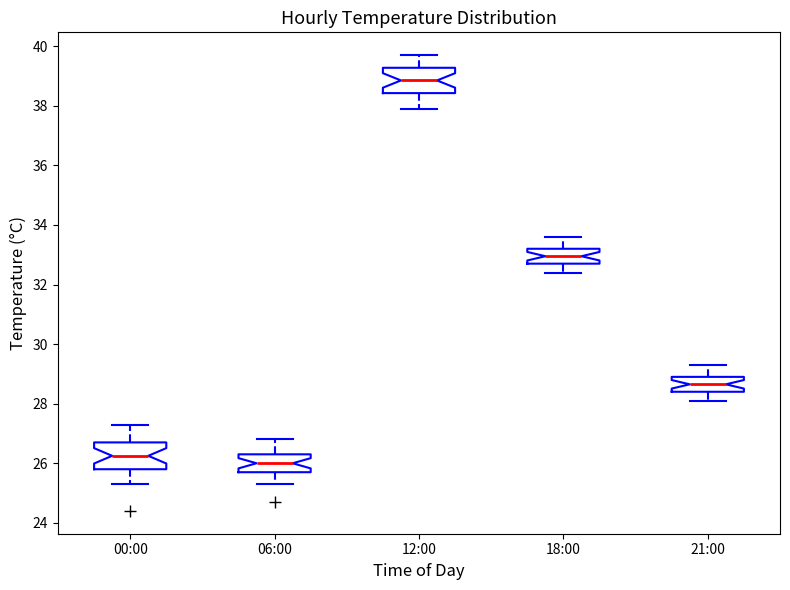

Where does the lower whisker of the box for 00:00 end on the y-axis? The values are not printed on the chart, so give them approximately, as read against the axis.

25.4